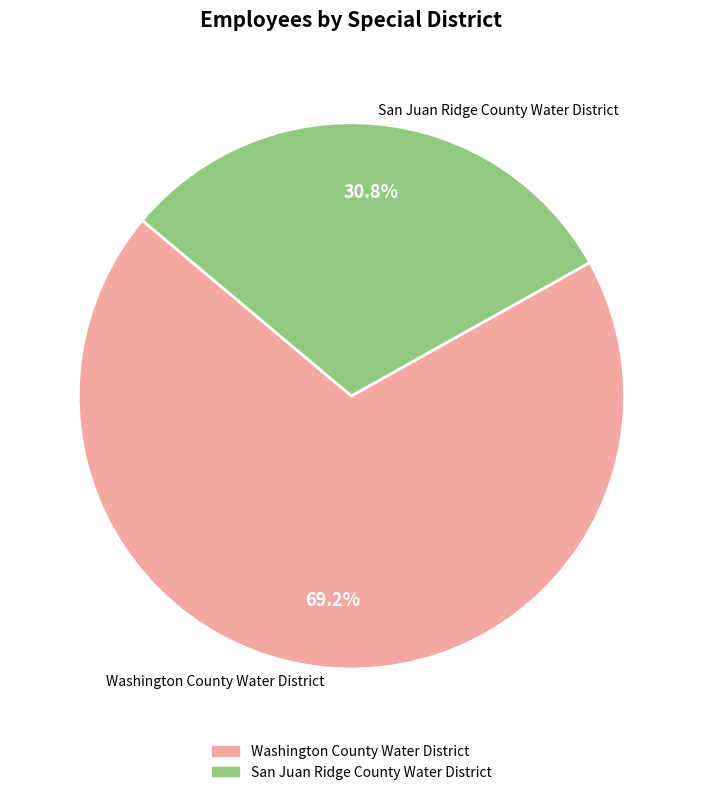

What percentage is the San Juan Ridge County Water District slice, to the nearest percent?

31%